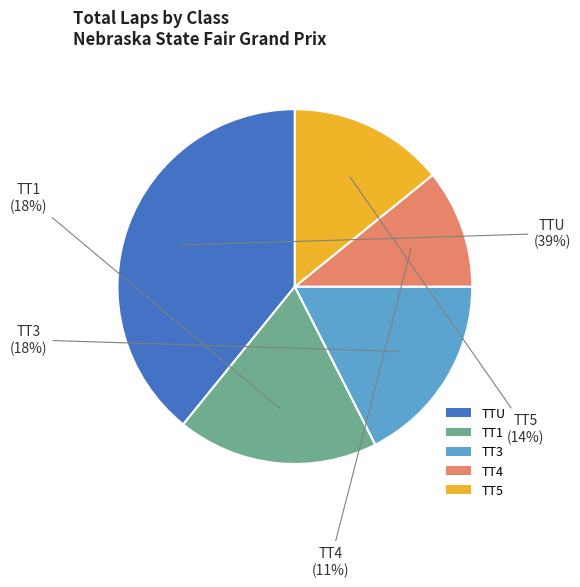

What percentage is the TTU slice, to the nearest percent?

39%